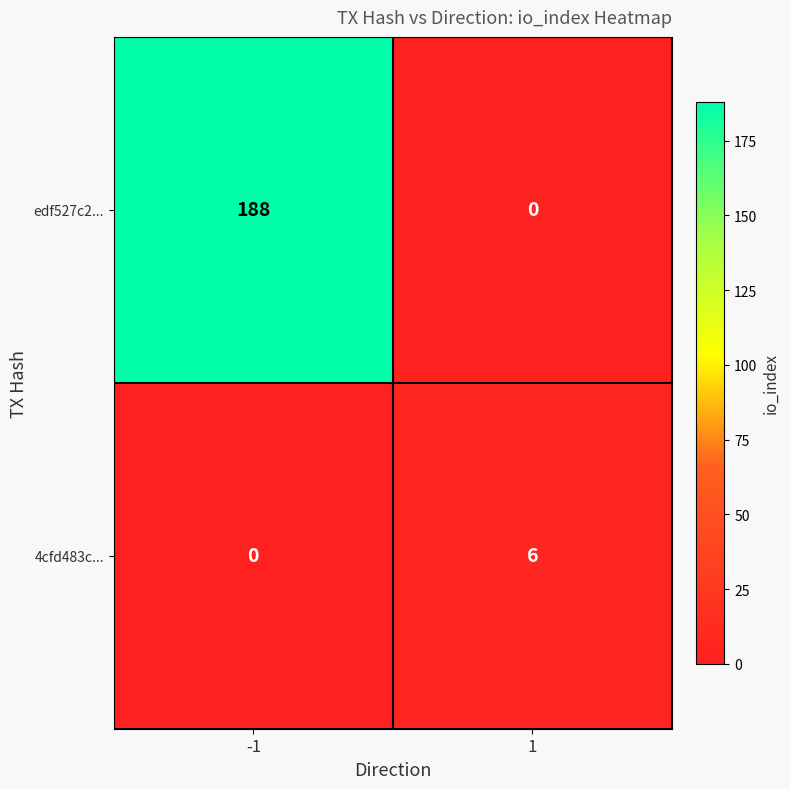

What is the sum of the edf527c2... values at 1 and -1?

188